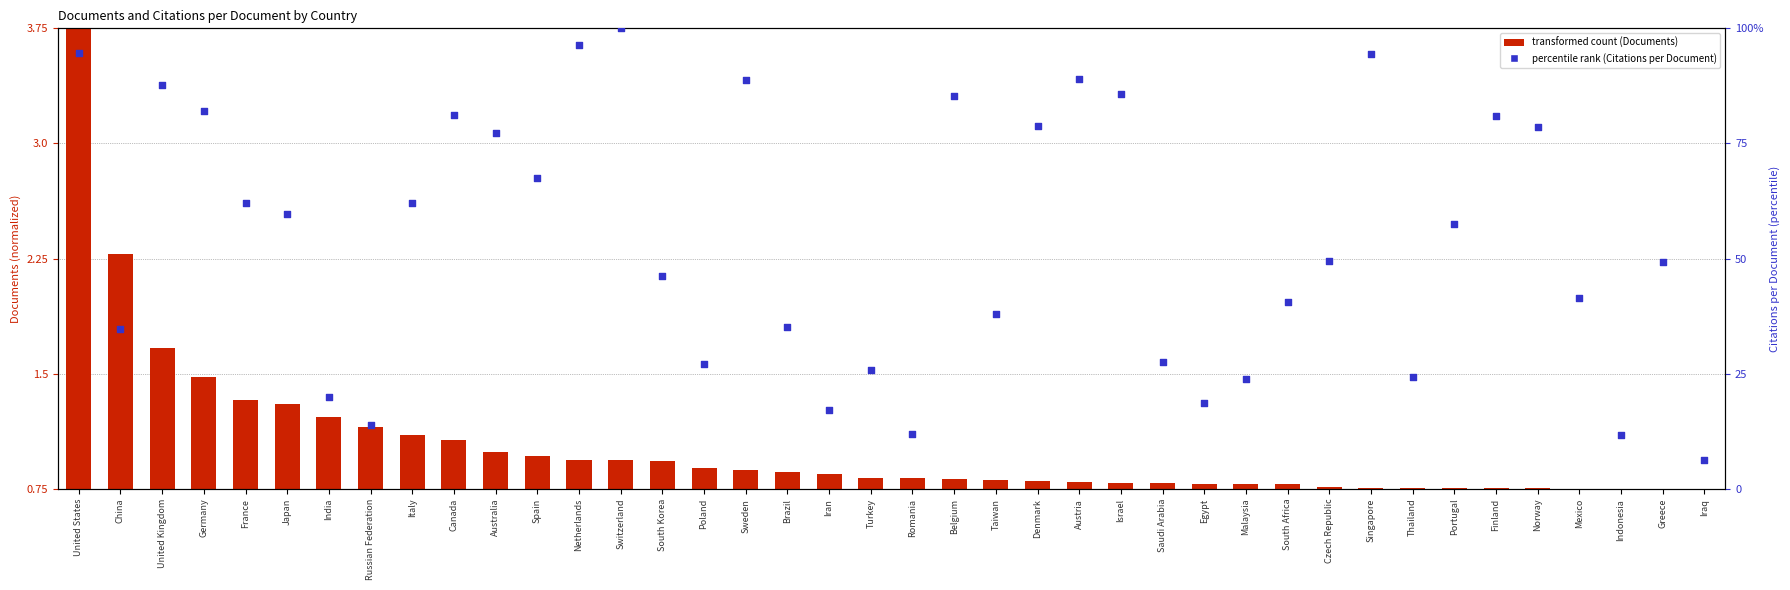

Which series has the largest total across all categories?

percentile rank (Citations per Document)